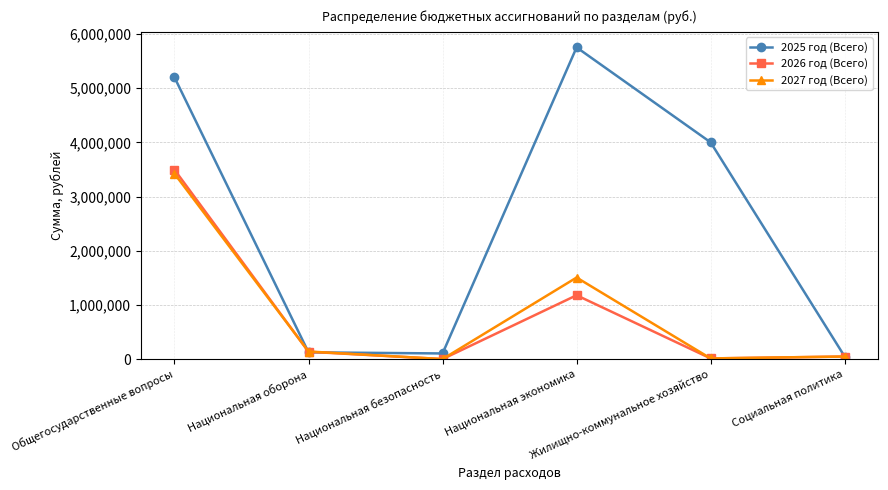

Between Национальная экономика and Жилищно-коммунальное хозяйство, which series saw the biggest shift?

2025 год (Всего)